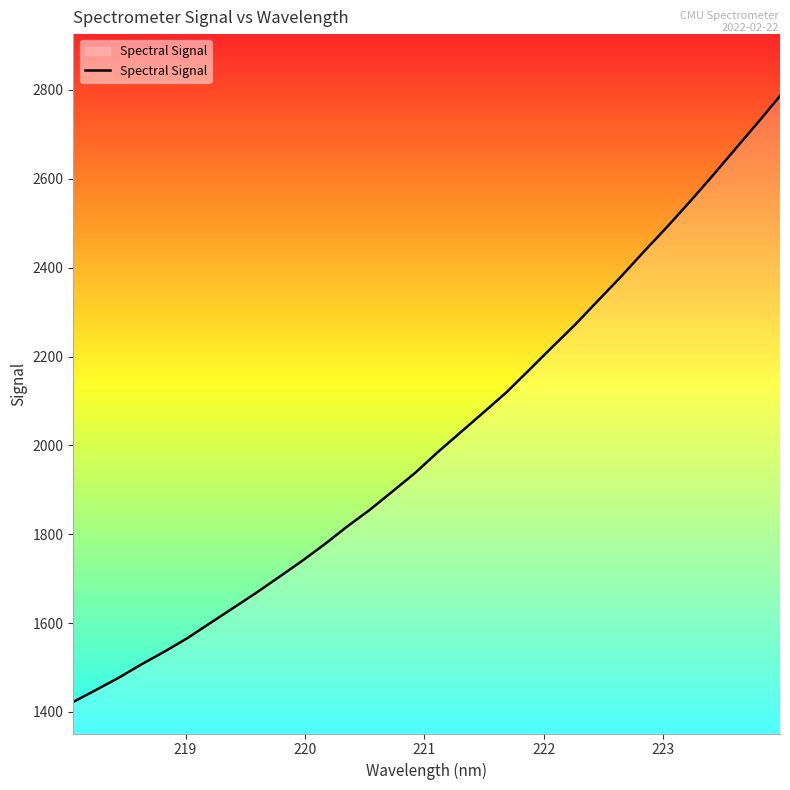

What is the difference between the maximum and minimum values?

1363.7